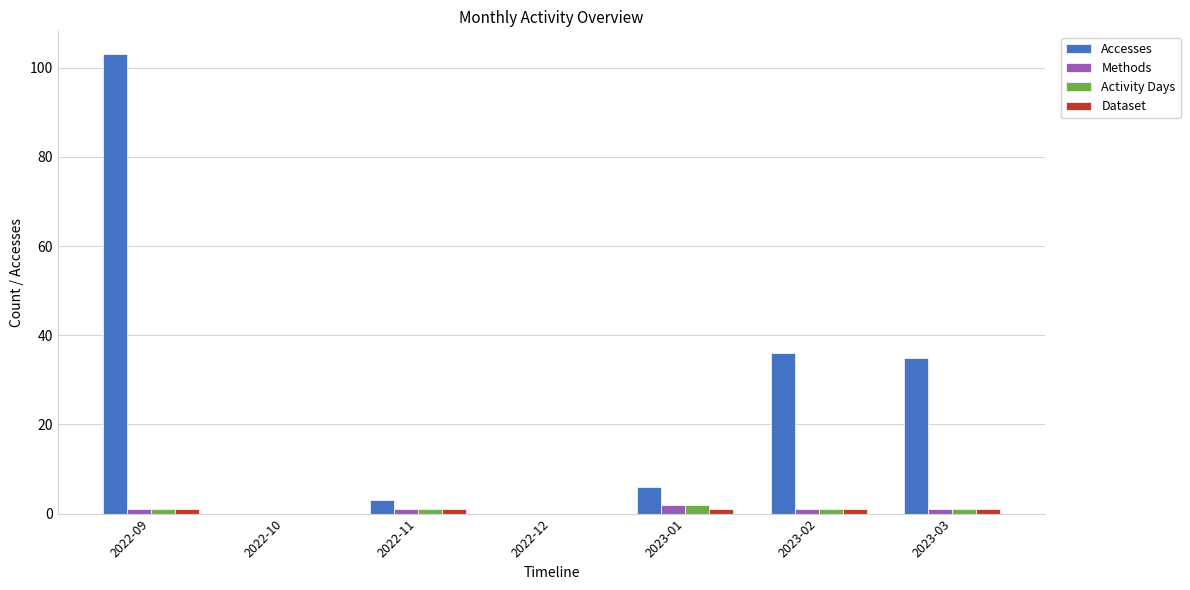

At which category is the sum across all series the highest?

2022-09